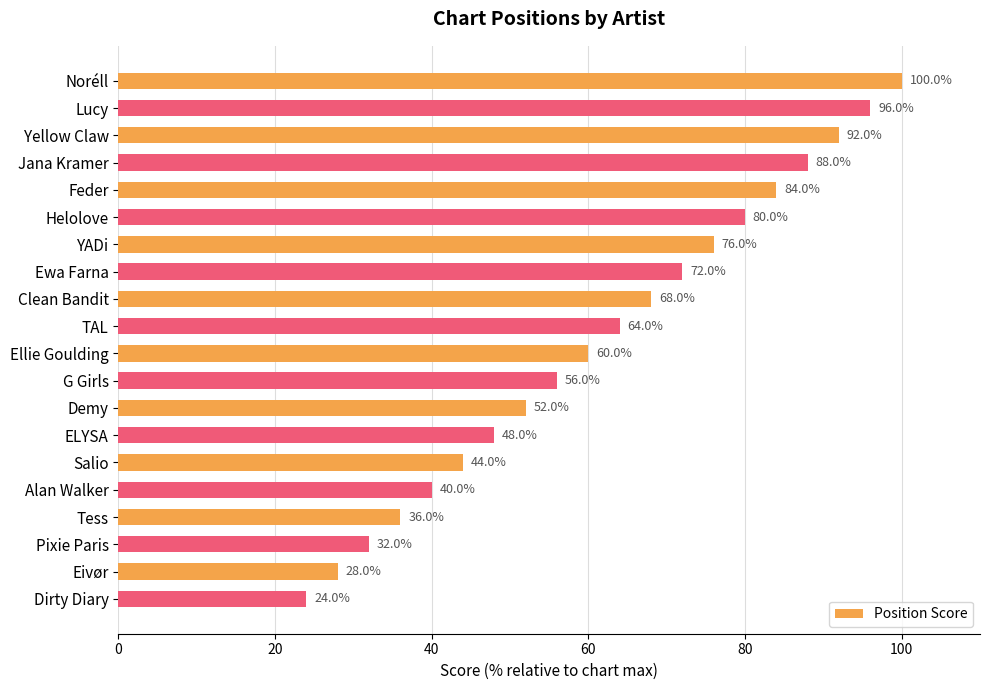

Which has a higher value, Helolove or Pixie Paris?

Helolove